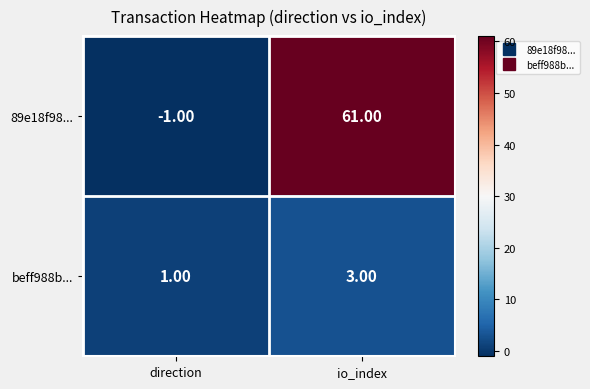

List the labels in order of 89e18f98... value, smallest first.

direction, io_index